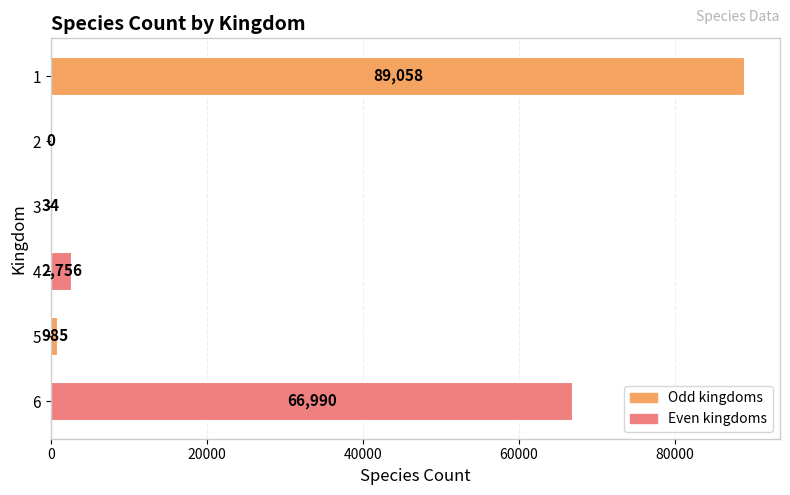

What is the sum of all values?

159823